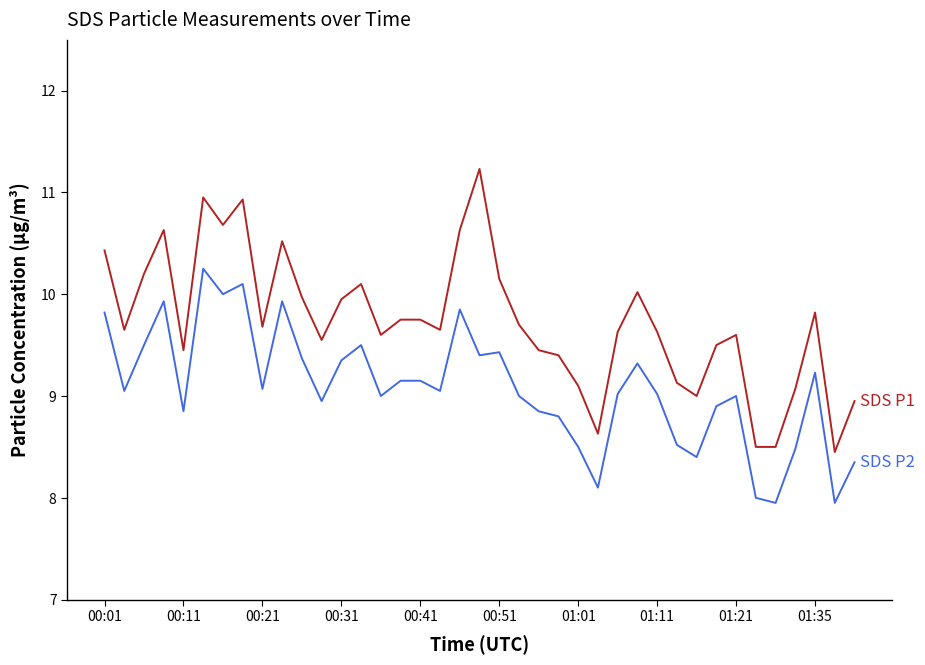

What is the smallest value displayed?

8.0